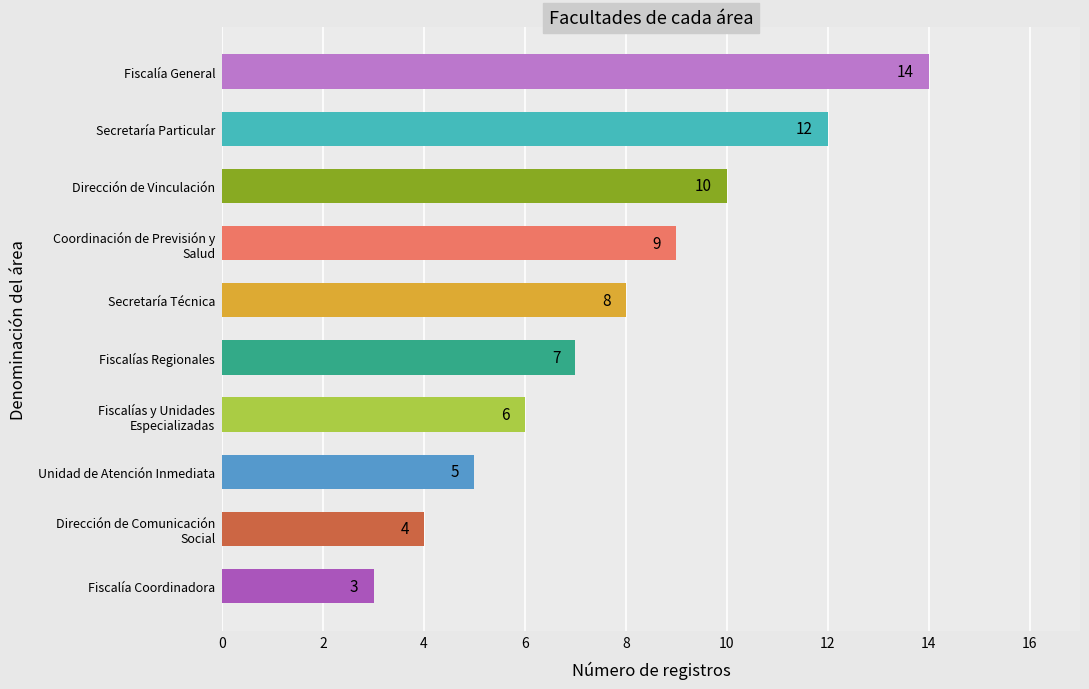

Reading top to bottom, transcribe all the data shown in this chart.

14	12	10	9	8	7	6	5	4	3